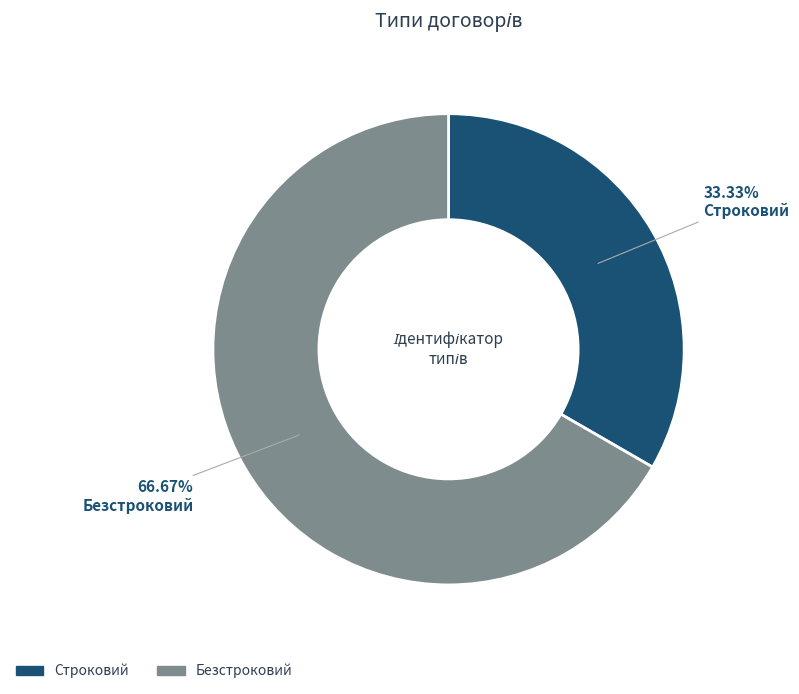

To the nearest percent, what is the average slice percentage?

50%